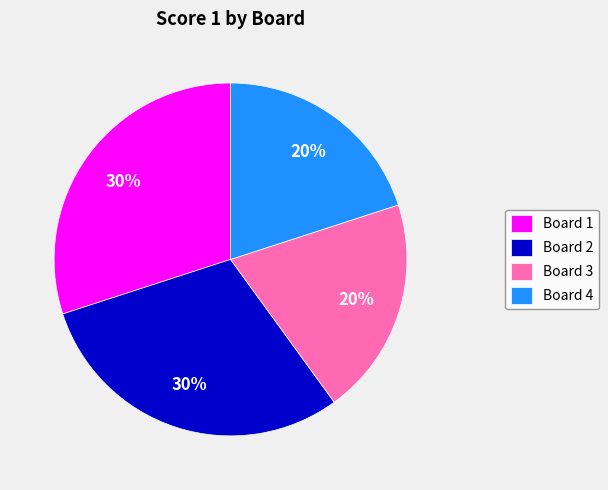

To the nearest percent, what is the difference between the Board 3 and Board 2 slice percentages?

10%